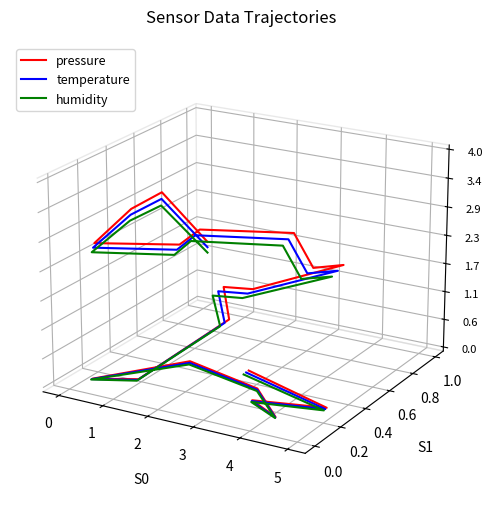

True or false: temperature and pressure cross at least once.

False